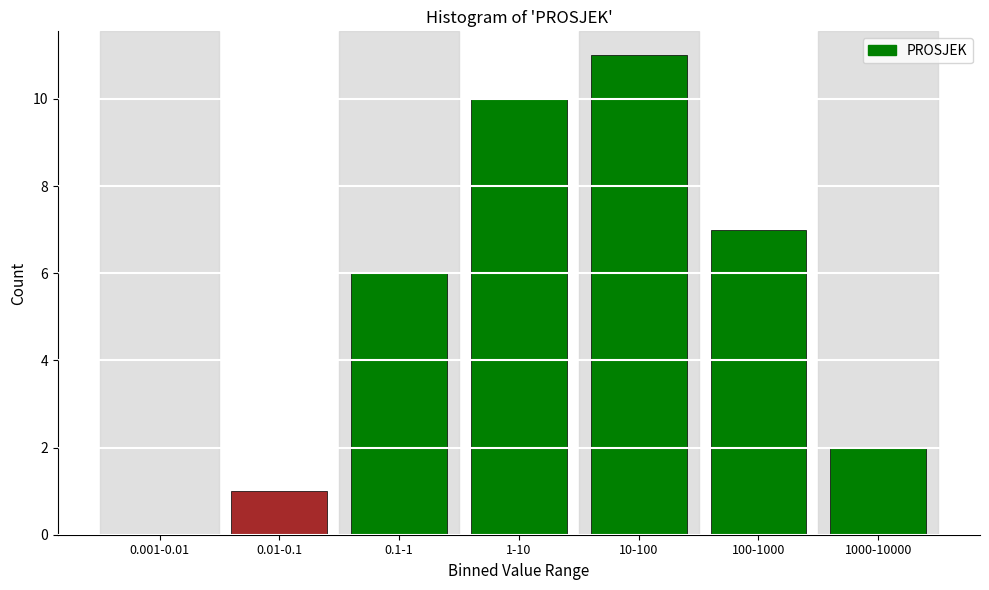

Reading left to right, extract all data points from this chart.

0.001-0.01=0	0.01-0.1=1	0.1-1=6	1-10=10	10-100=11	100-1000=7	1000-10000=2